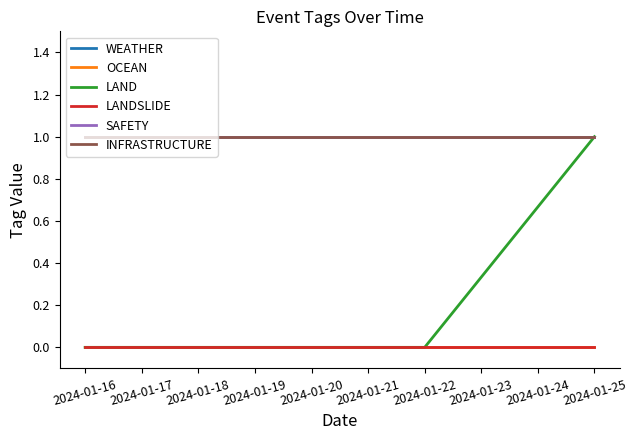

Does the chart display data point markers on the line(s)?

No